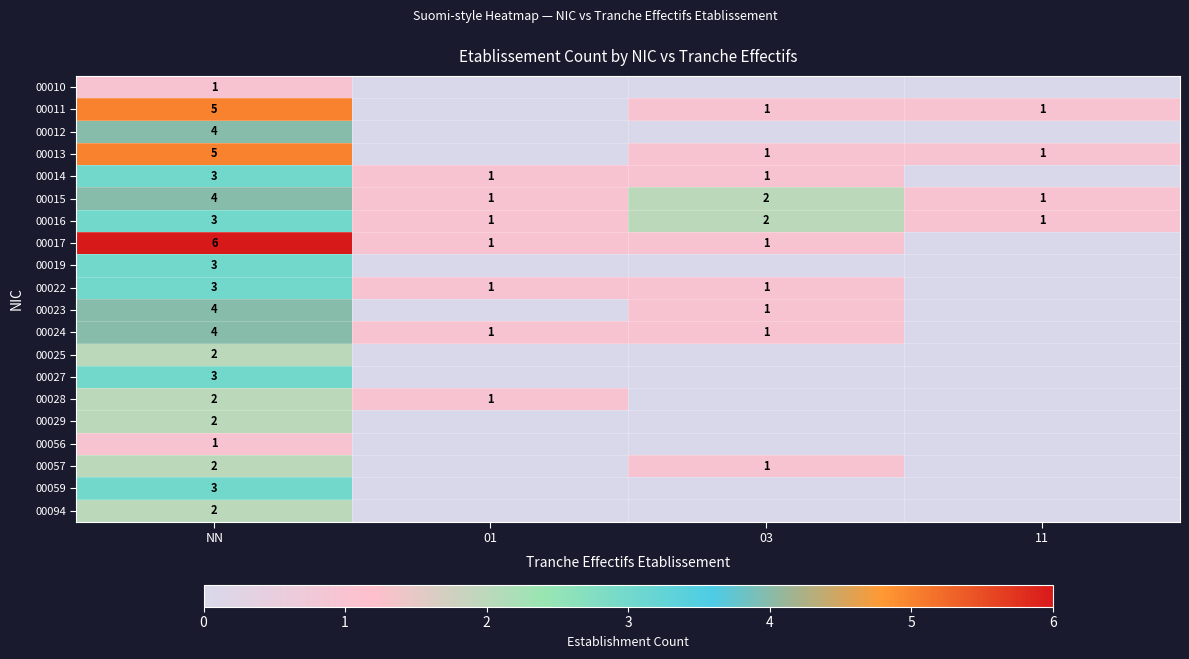

At which category does the chart reach its peak across all series?

NN